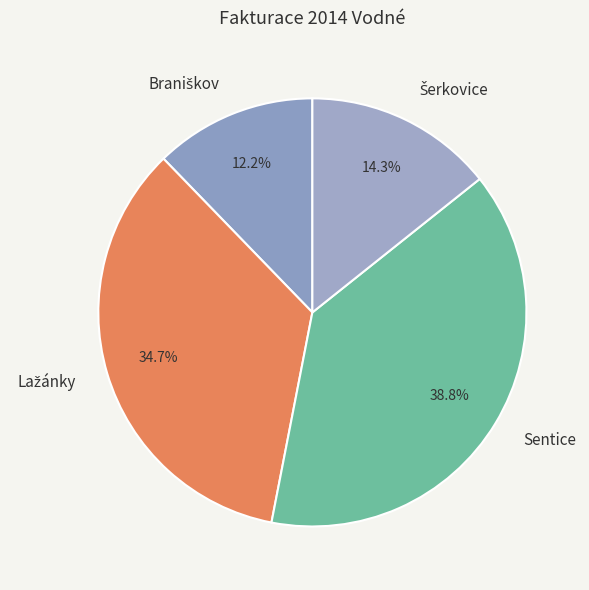

What is the largest slice in the pie chart?

Sentice